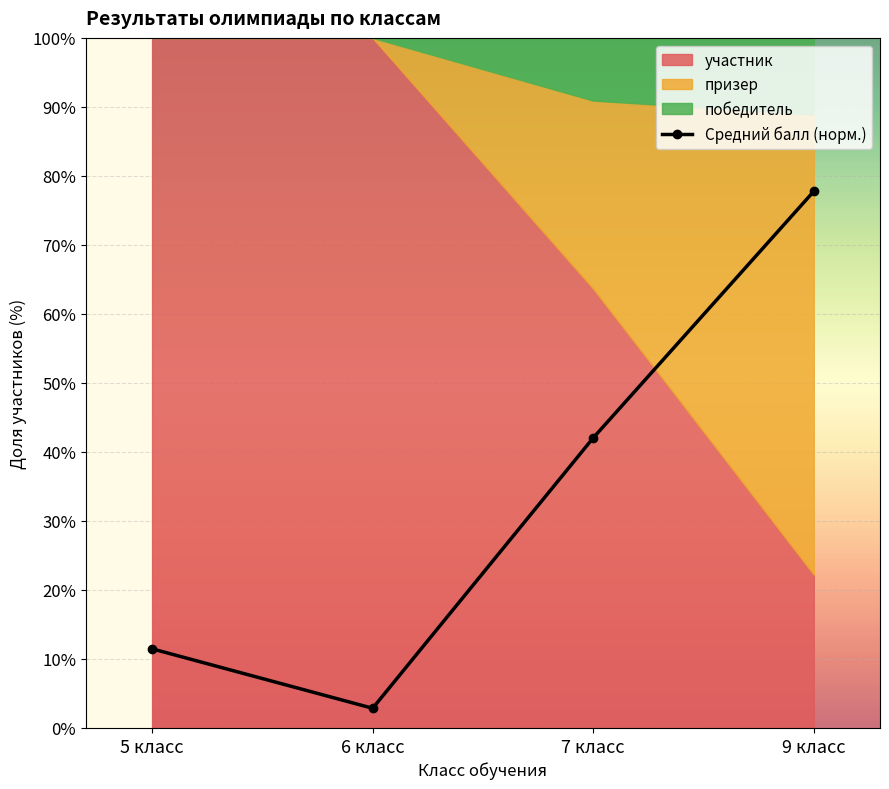

The chart shows a value of 2.9 at 6 класс. True or false?

True